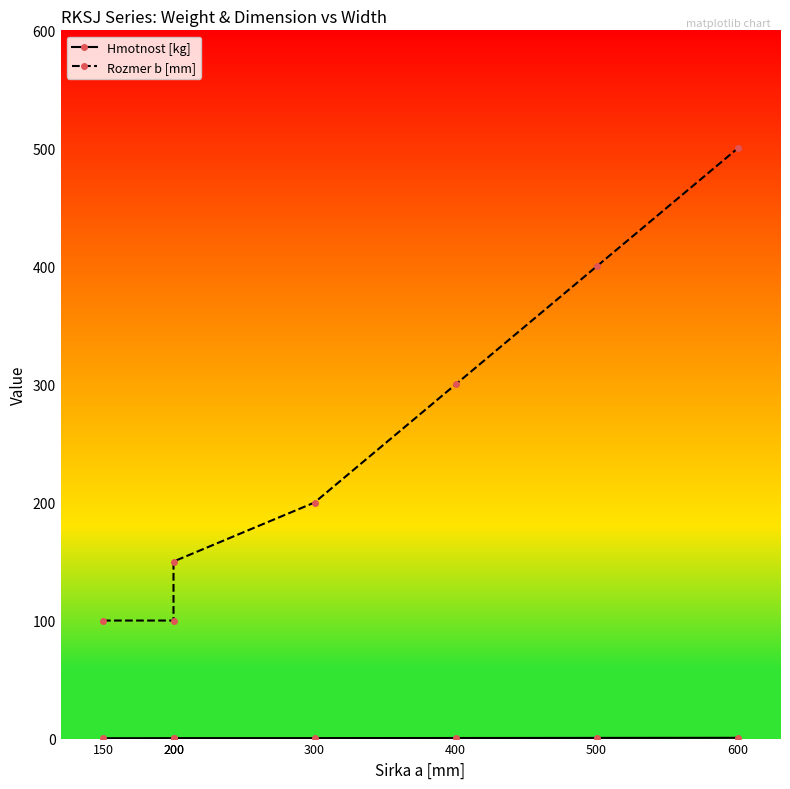

How many values in the Rozmer b [mm] series exceed 200?

3